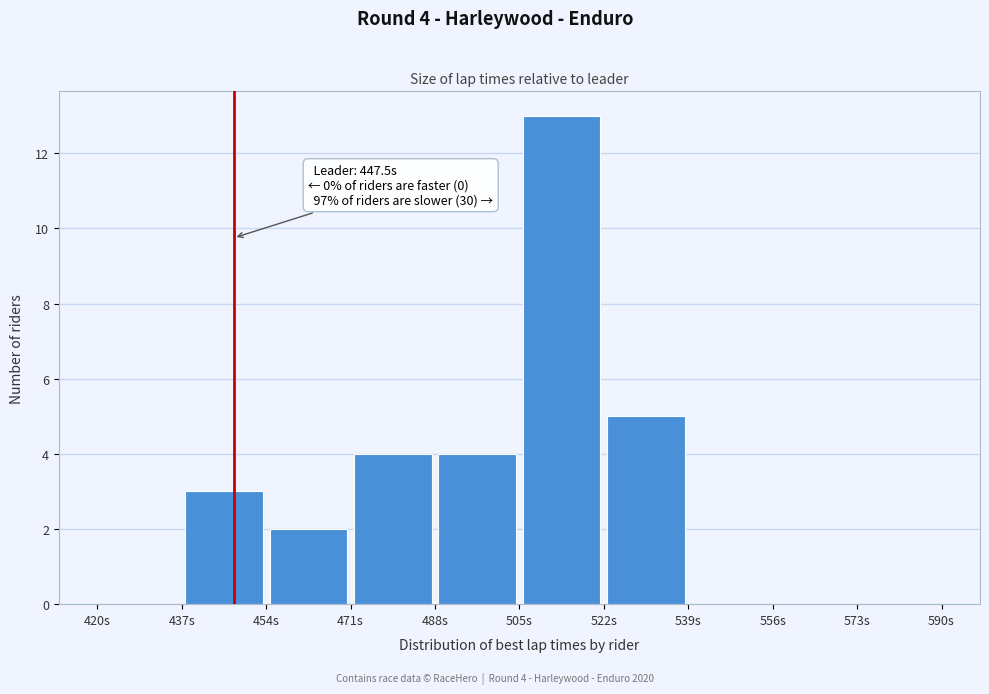

Which range on the x-axis has the tallest bar?

505 to 522